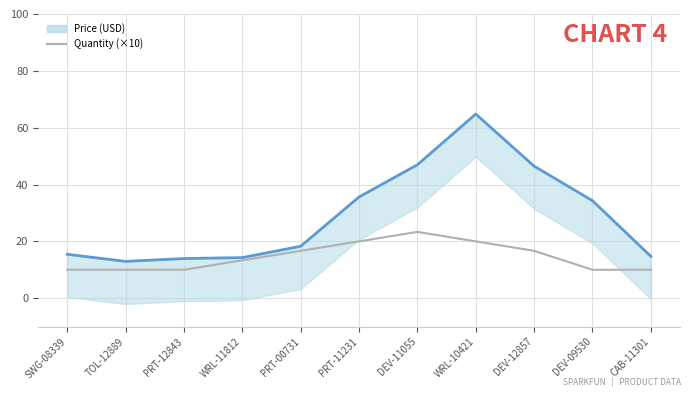

Where does the Quantity series first go above 13?

WRL-11812